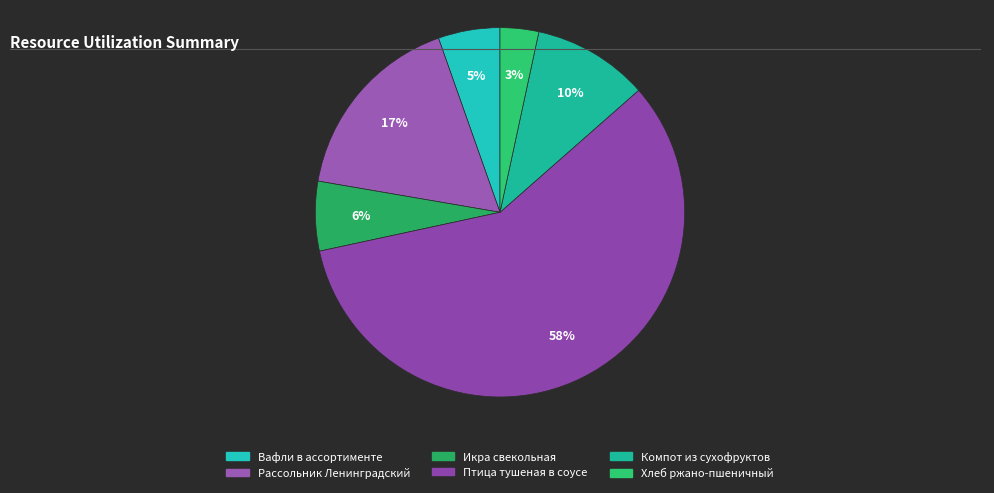

What is the largest slice in the pie chart?

Птица тушеная в соусе